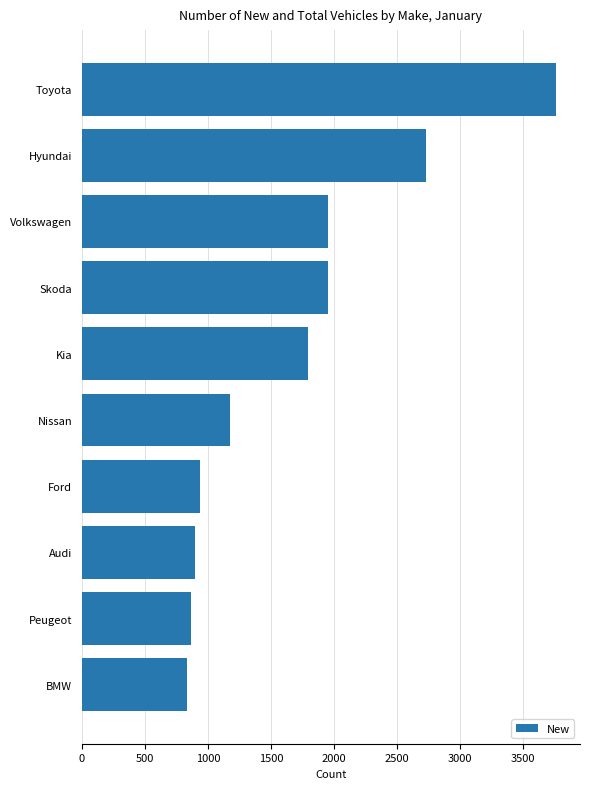

What is the approximate value at Skoda?

1955